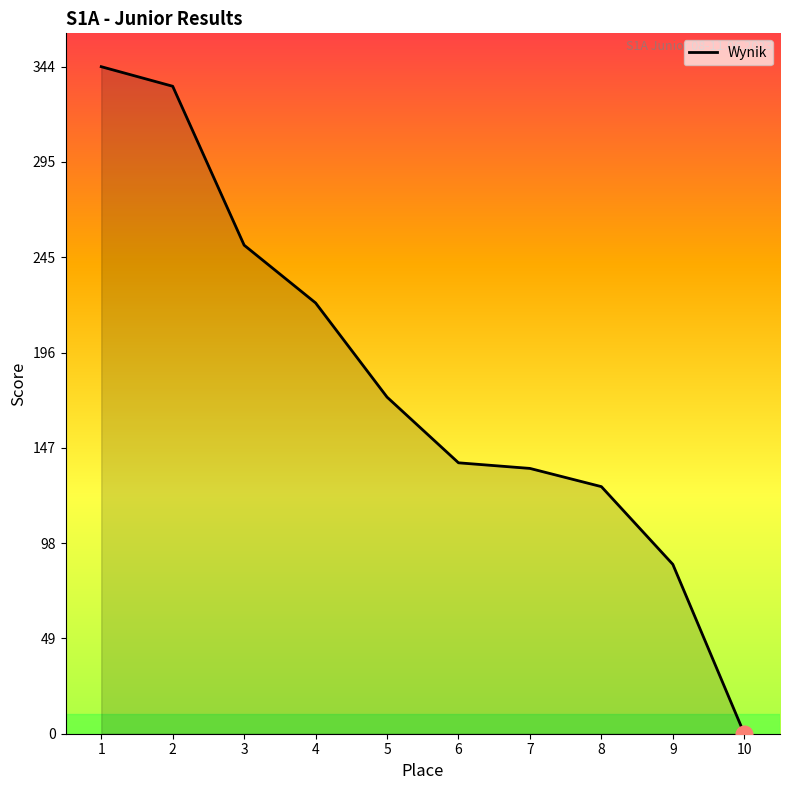

What value does the data have at 7?

136.9